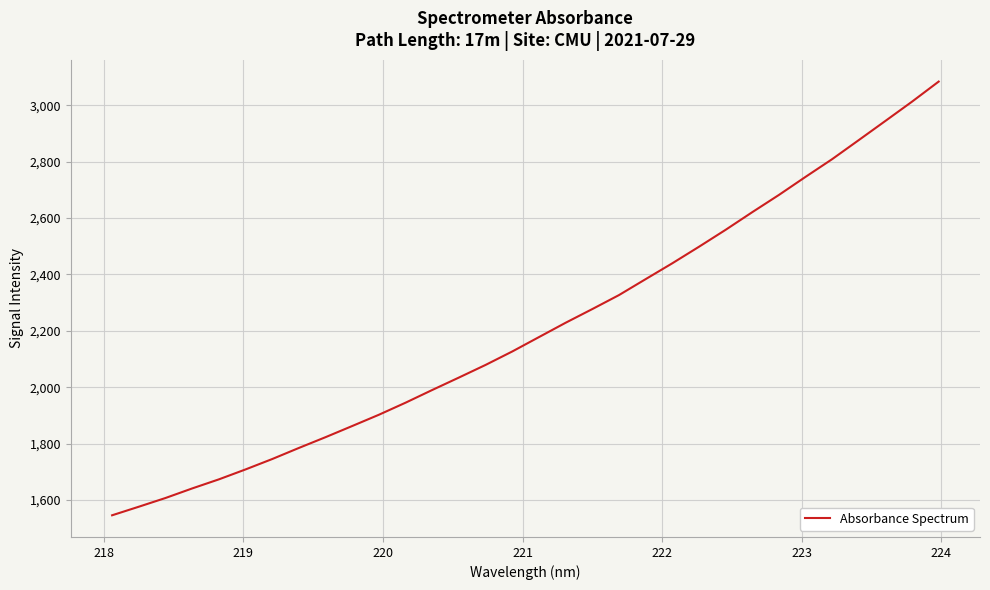

How many lines are shown in the chart?

1